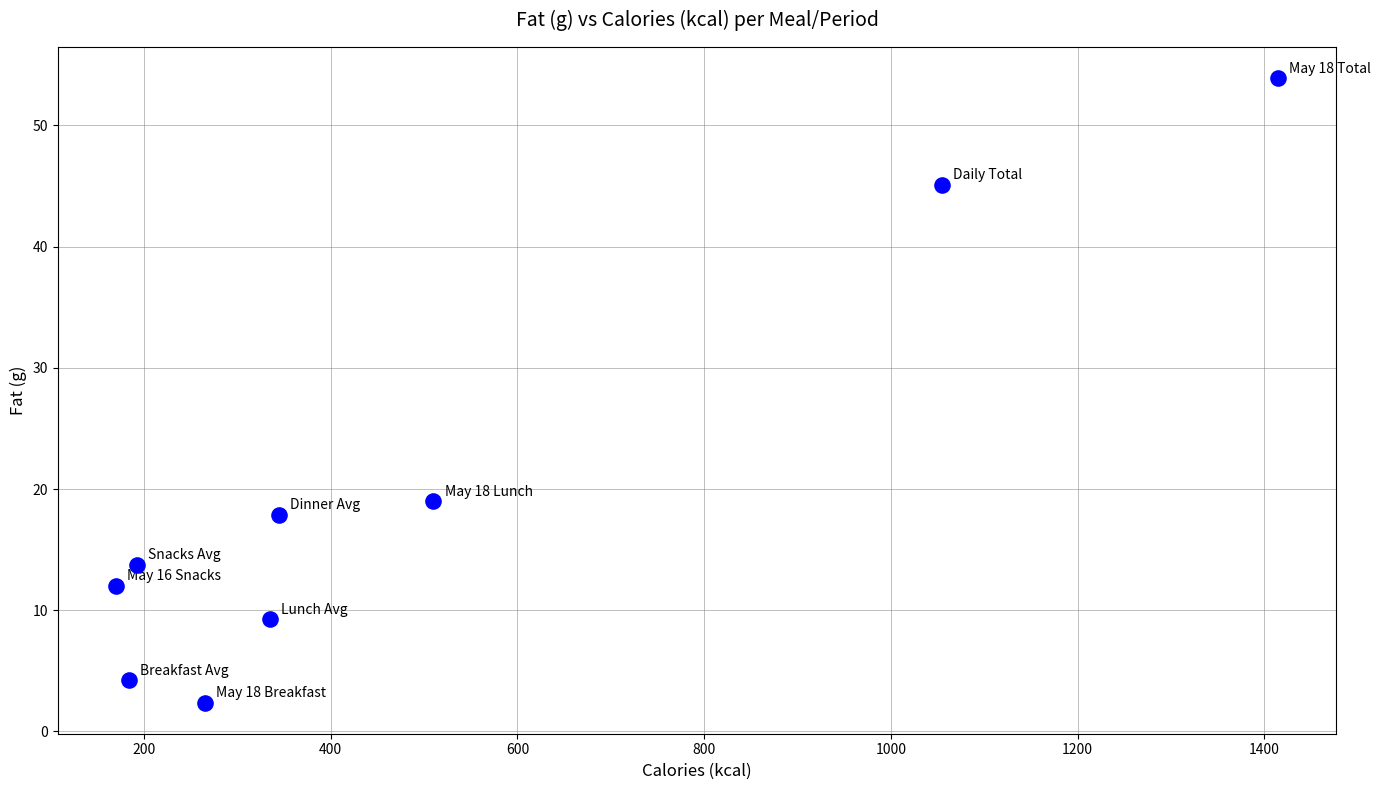

What is the range of X values (max minus min)?

1245.0